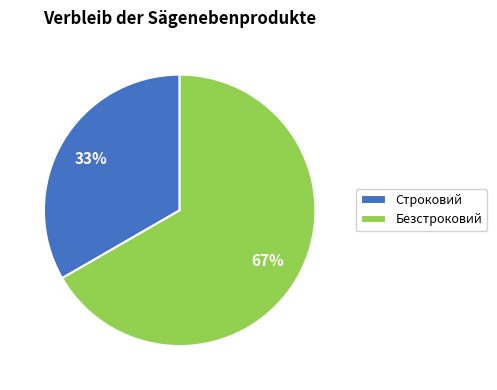

True or false: Безстроковий accounts for 67% of the total.

True